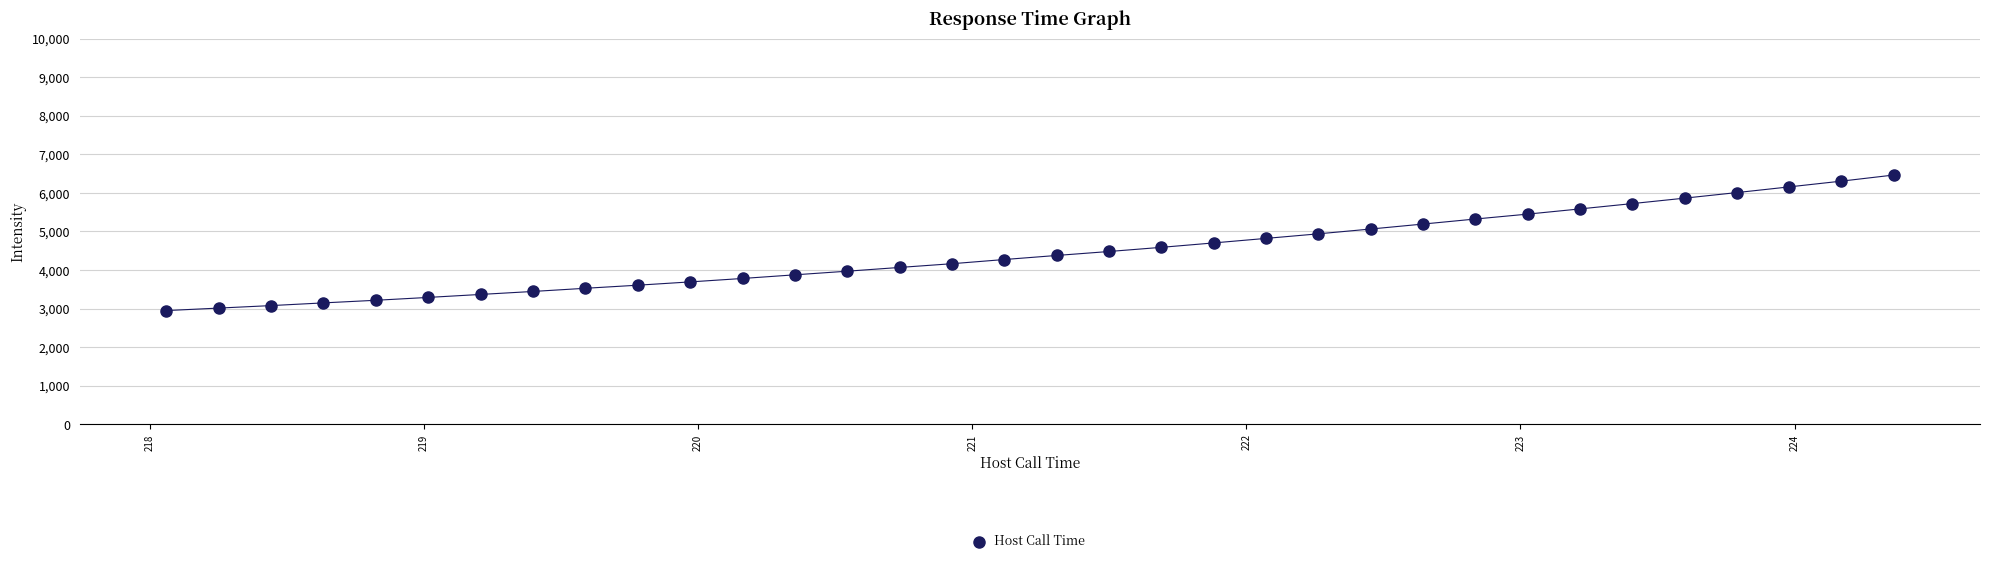

What is the range of Y values (max minus min)?

3514.5